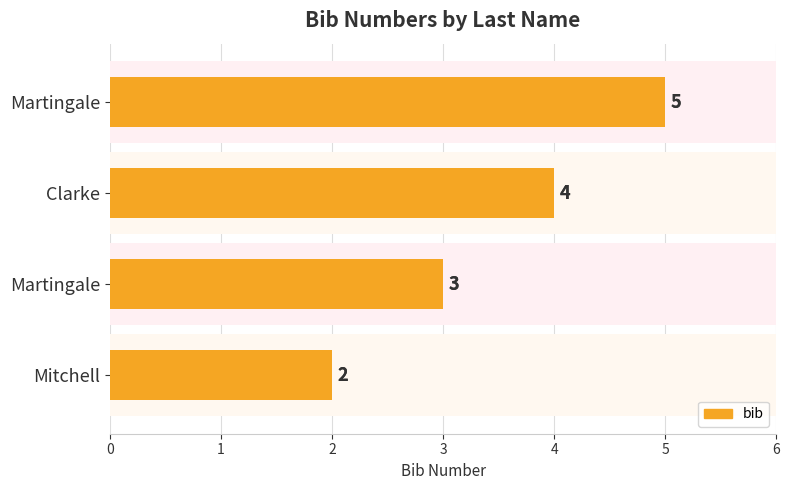

The chart shows a value of 4 at Clarke. True or false?

True